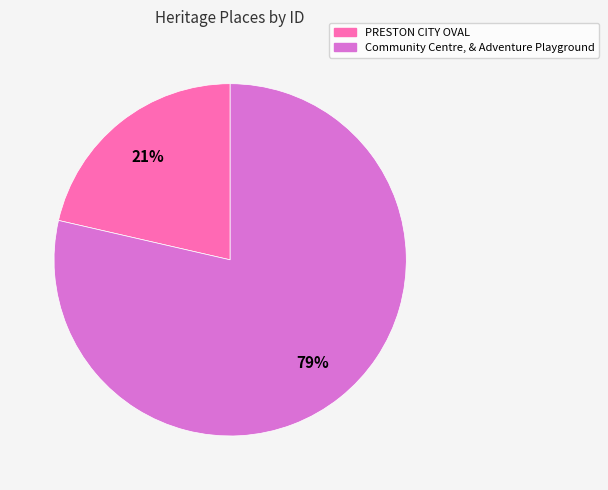

Between Community Centre, & Adventure Playground and PRESTON CITY OVAL, which is larger?

Community Centre, & Adventure Playground